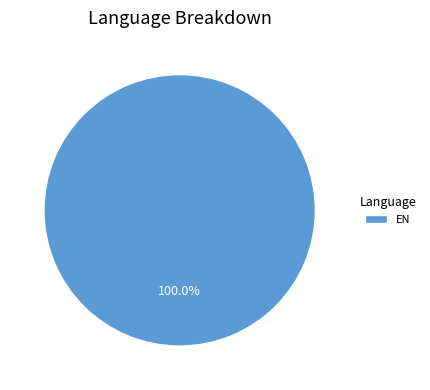

Does EN represent more than half of the total?

Yes